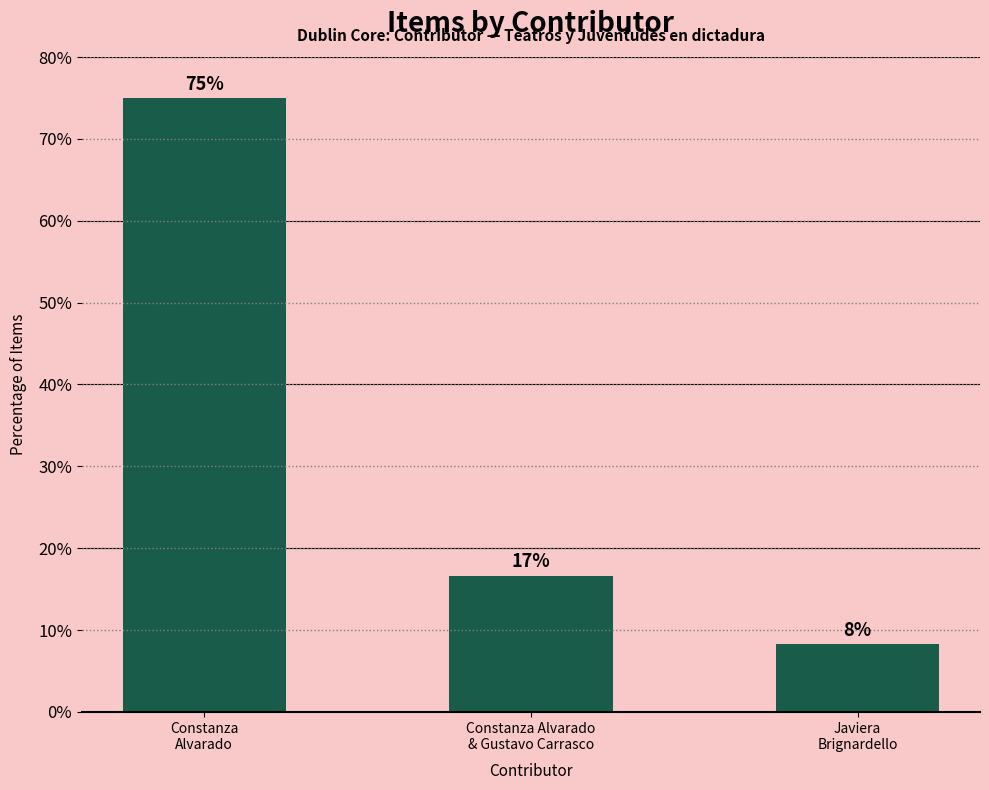

What is the label of the 3rd bar from the right?

Constanza
Alvarado